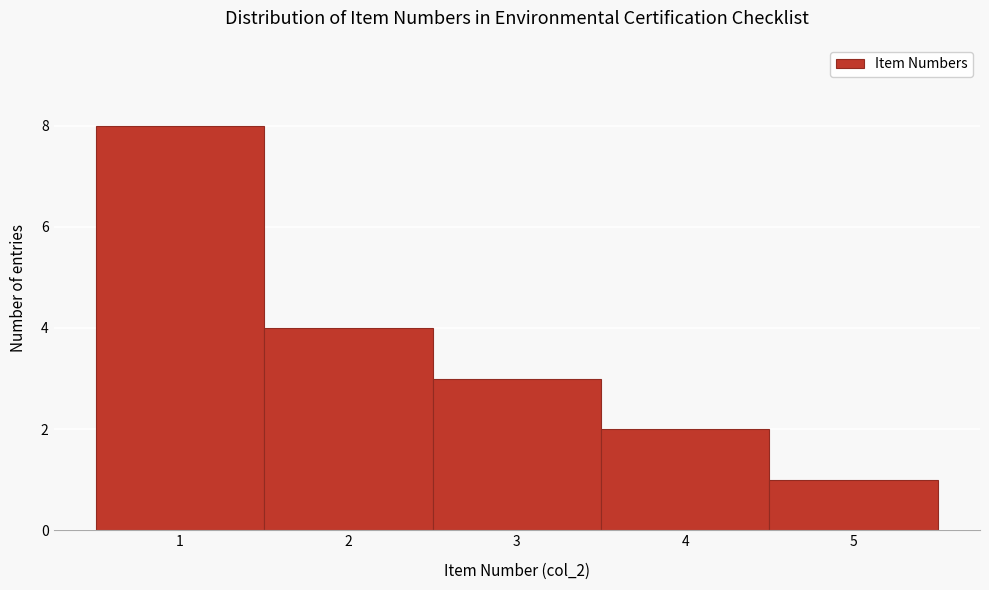

Reading left to right, transcribe this chart: for each bar, give the range it covers on the x-axis and its height. The values are not printed on the chart, so give them approximately, as read against the axis.

0.5 to 1.5: 8
1.5 to 2.5: 4
2.5 to 3.5: 3
3.5 to 4.5: 2
4.5 to 5.5: 1